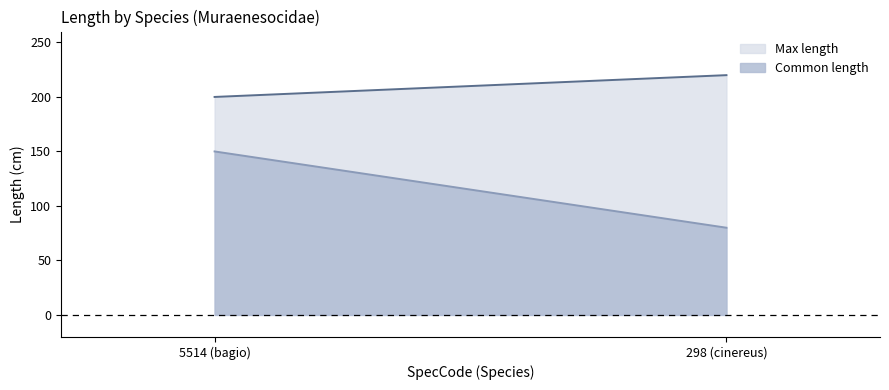

At 298 (cinereus), list the series in order from smallest to largest.

Common length, Max length